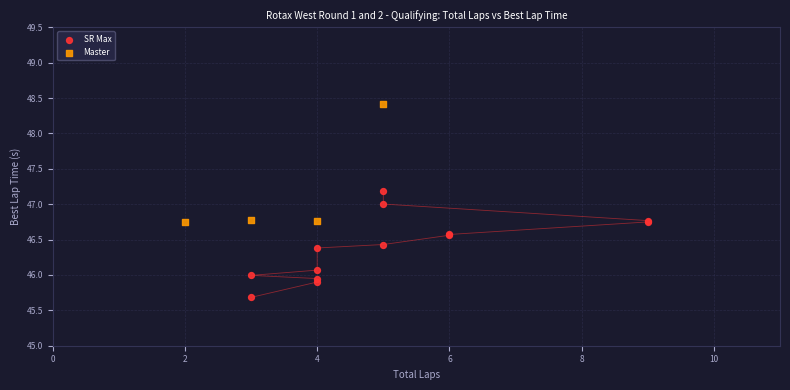

Which series reaches the maximum Y coordinate?

Master